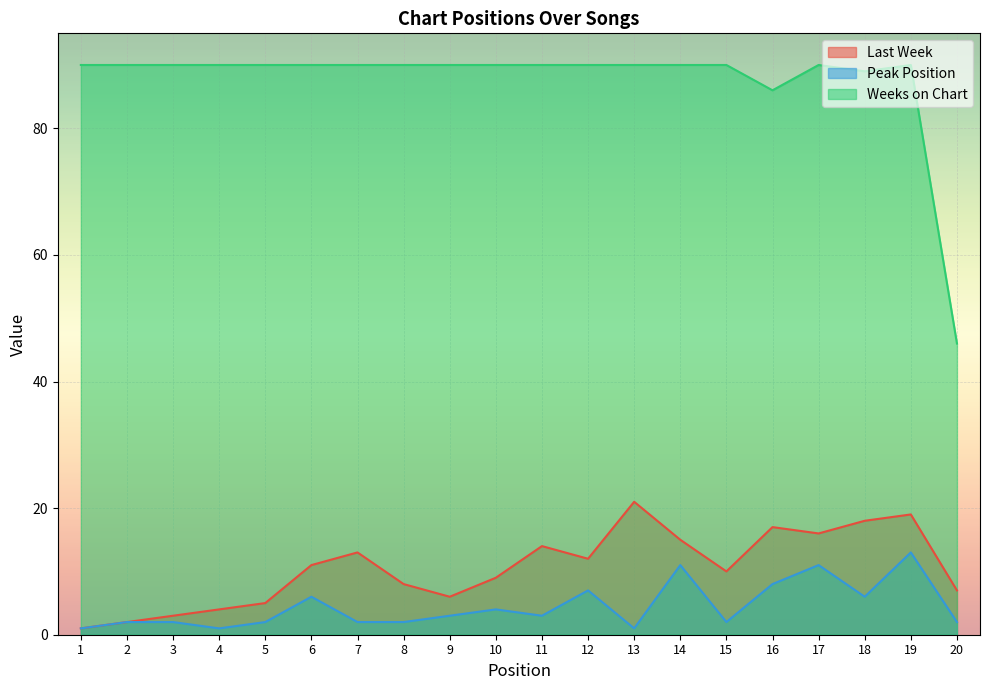

True or false: Last Week and Peak Position intersect in this chart.

False